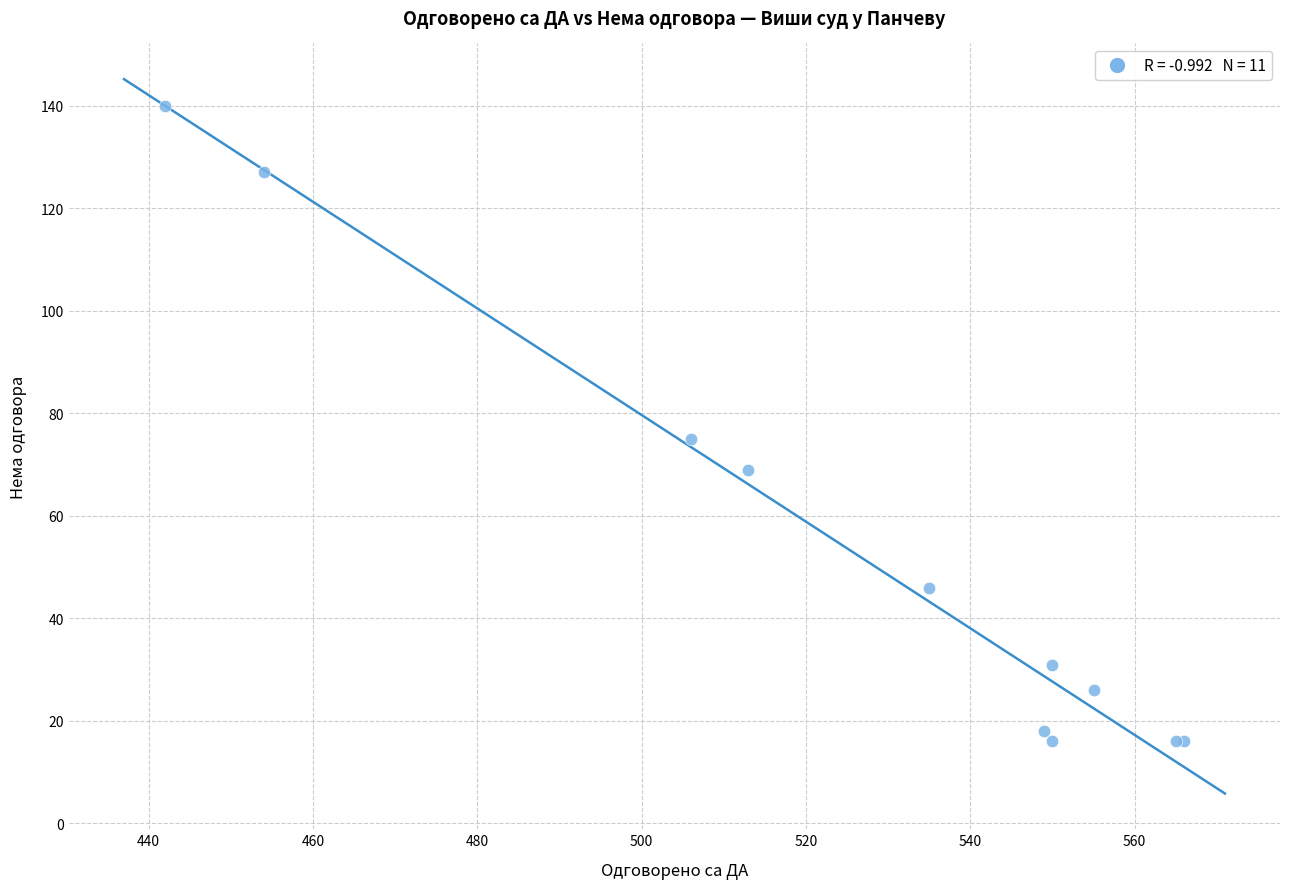

What Y value in the scatter plot is closest to 78?

75